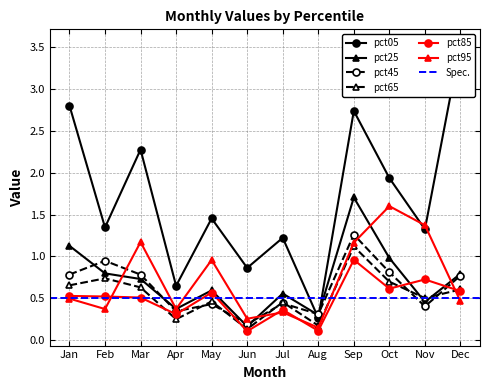

What is the difference between the maximum and minimum values in the pct95 series?

1.5